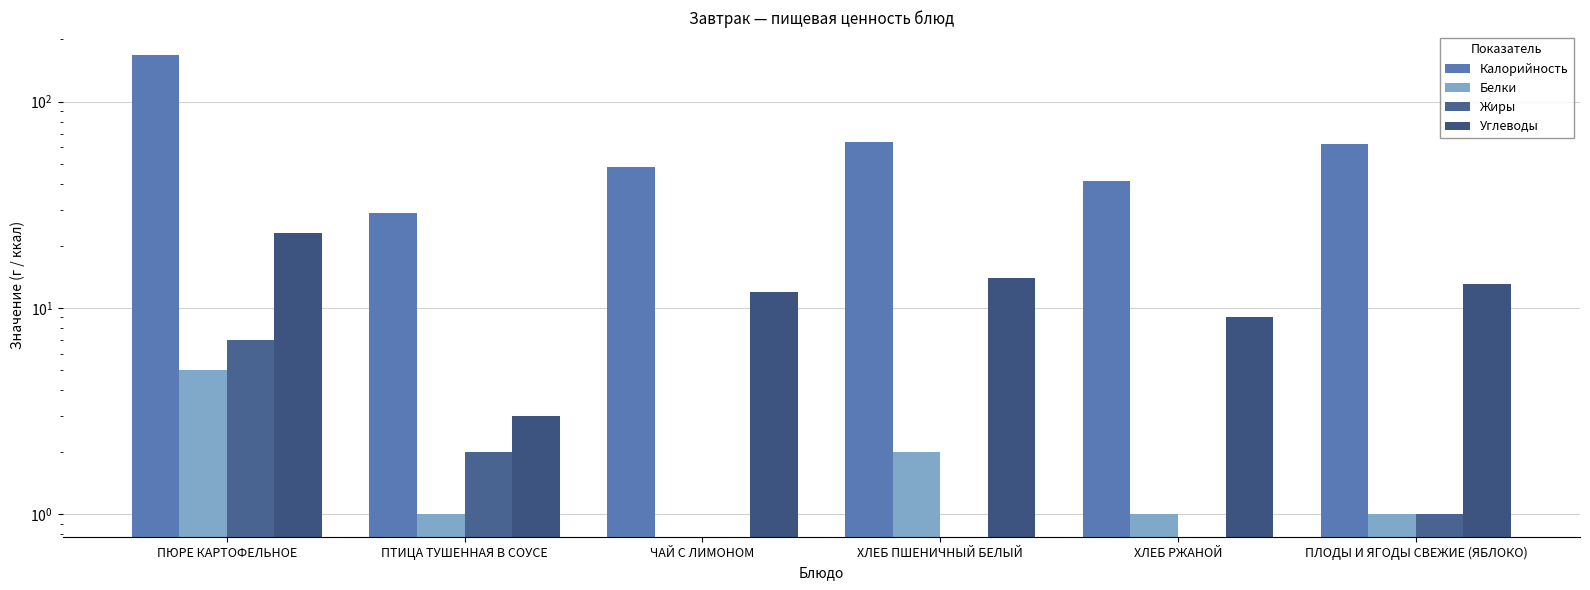

Rank the series by their maximum value, from lowest to highest.

Белки, Жиры, Углеводы, Калорийность